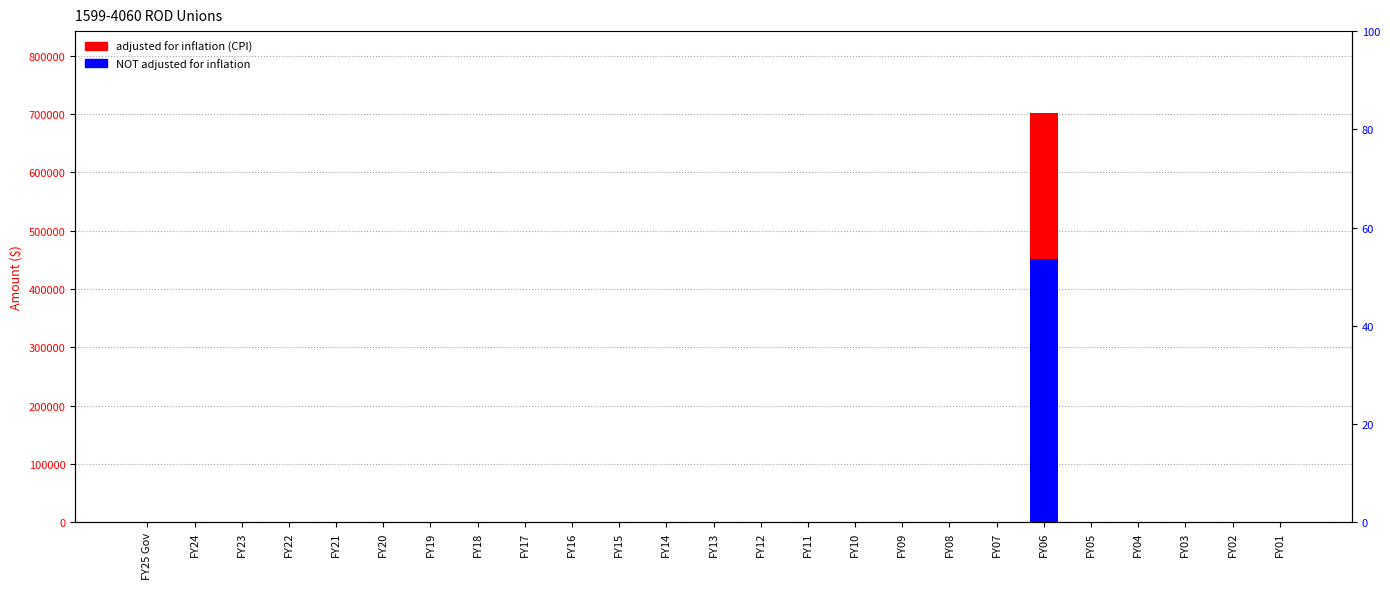

Are the bars horizontal?

No